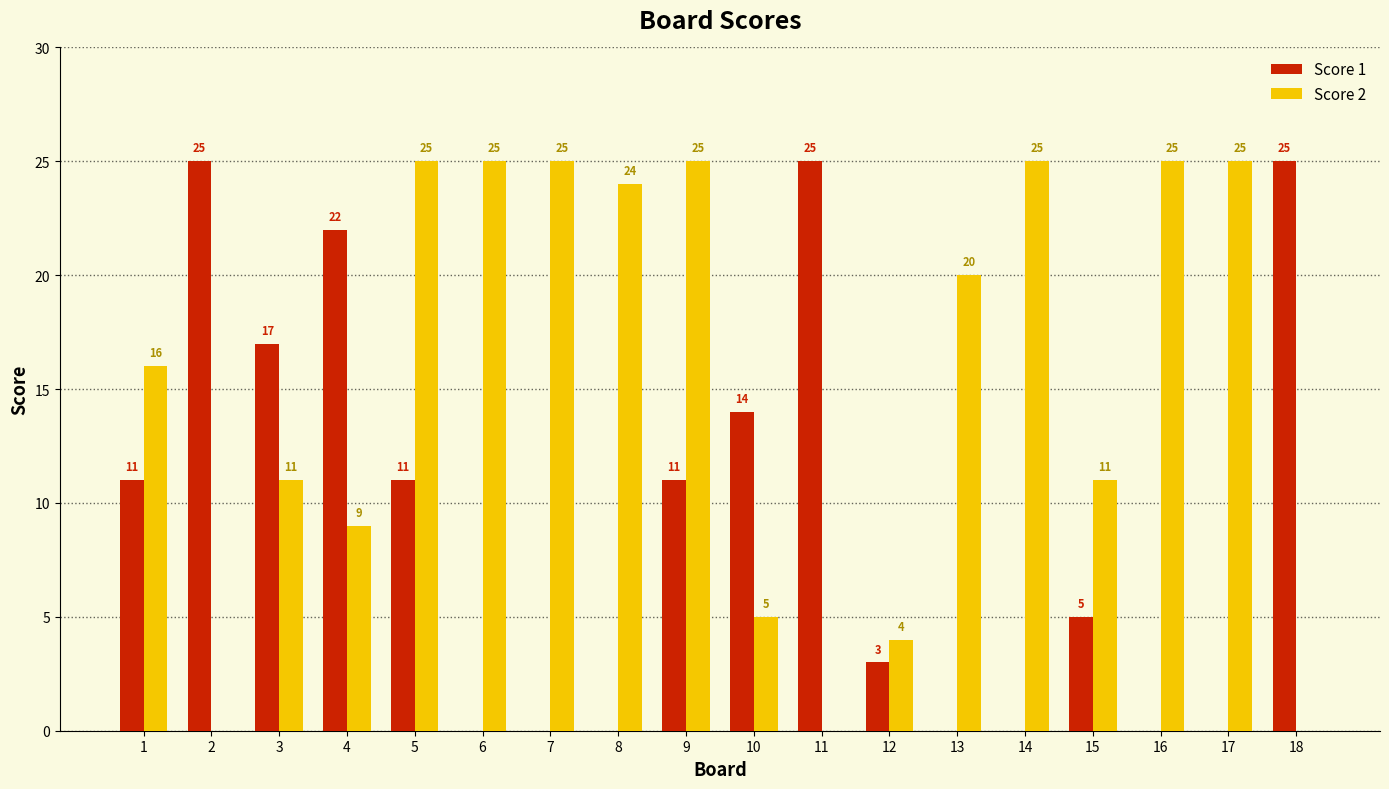

The Score 1 series shows 6 at 18. True or false?

False